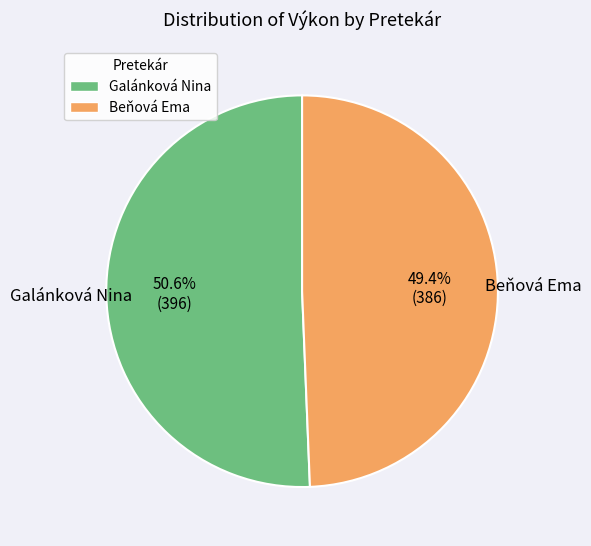

The Galánková Nina slice represents 37% of the pie. True or false?

False